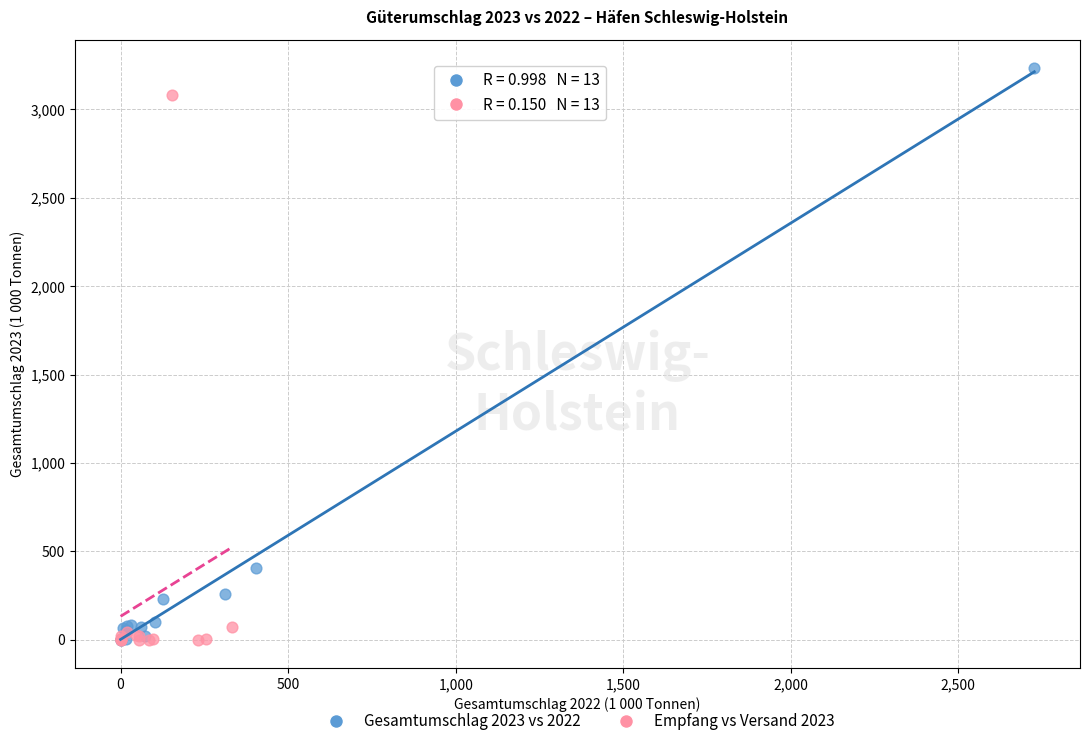

Which series reaches the maximum Y coordinate?

Gesamtumschlag 2023 vs 2022